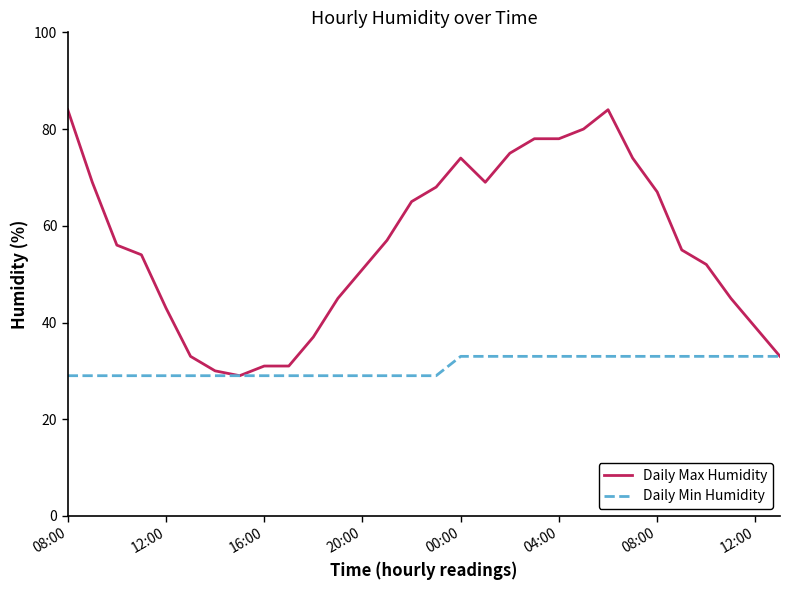

What is the sum of all Daily Max Humidity values?

1686